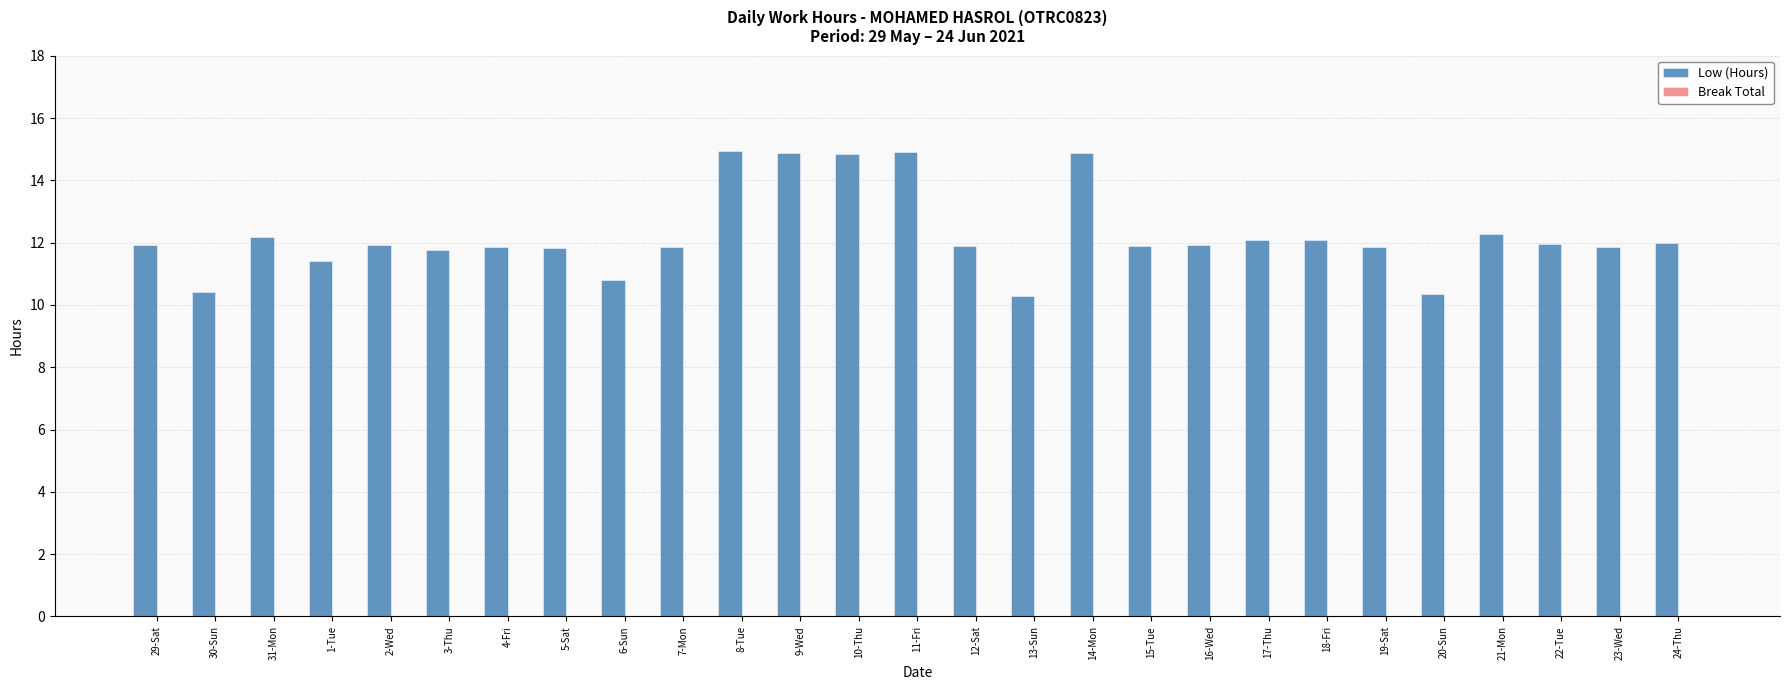

What is the change in value from 11-Fri to 24-Thu?

-2.9